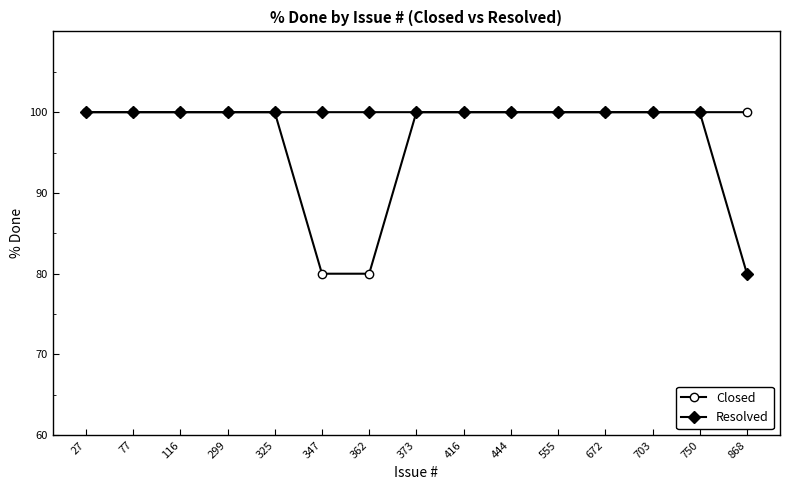

The Resolved series shows 100 at 444. True or false?

True